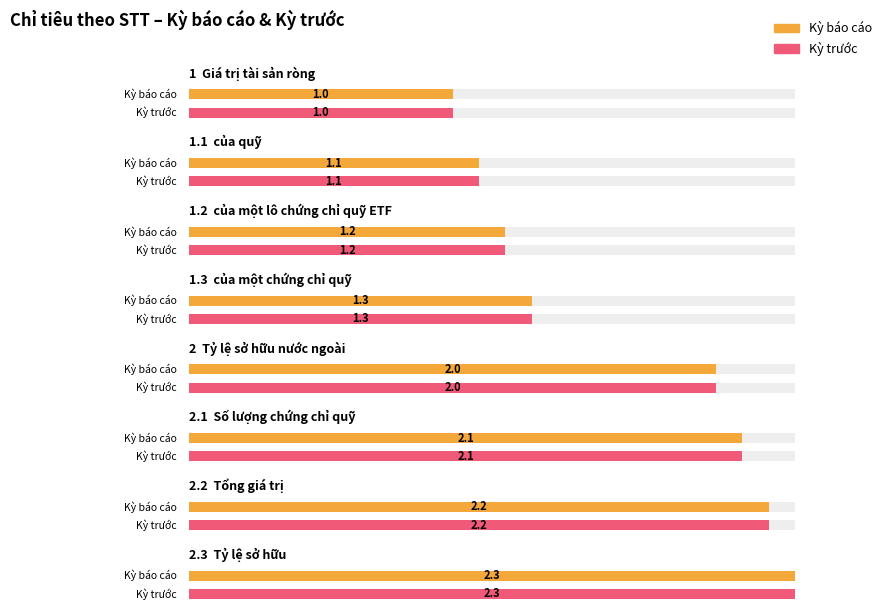

What is the difference between the second highest and minimum values in the Kỳ trước series?

1.2